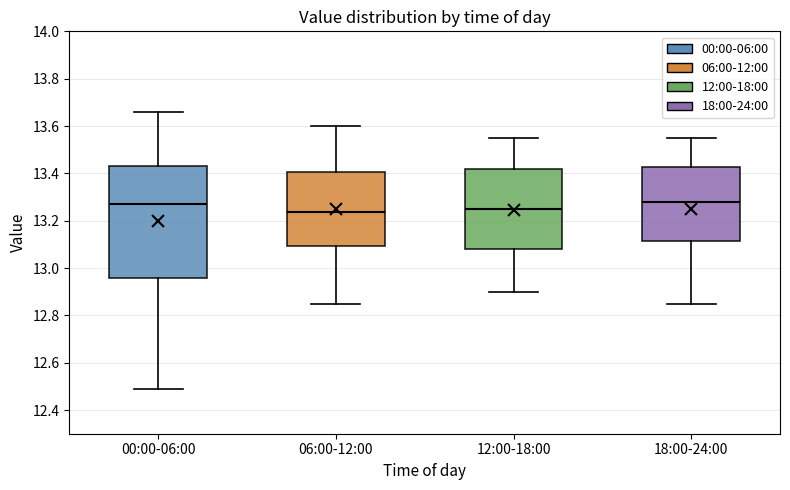

Reading left to right, transcribe this box plot: for each box, give where its median line is, the range the box spans, and where its two whiskers end, as read against the y-axis. The values are not printed on the chart, so give them approximately, as read against the axis.

00:00-06:00: median 13.28, box 12.96 to 13.44, whiskers 12.50 to 13.66
06:00-12:00: median 13.24, box 13.10 to 13.40, whiskers 12.86 to 13.60
12:00-18:00: median 13.26, box 13.08 to 13.42, whiskers 12.90 to 13.56
18:00-24:00: median 13.28, box 13.12 to 13.42, whiskers 12.86 to 13.56